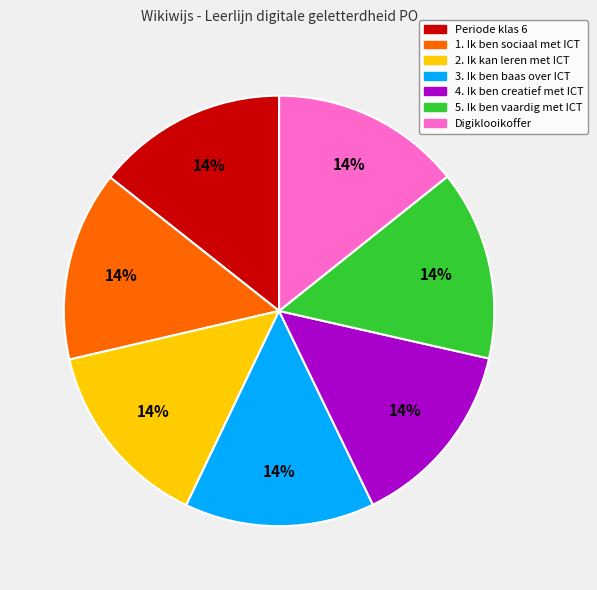

To the nearest percent, what is the average slice percentage?

14%